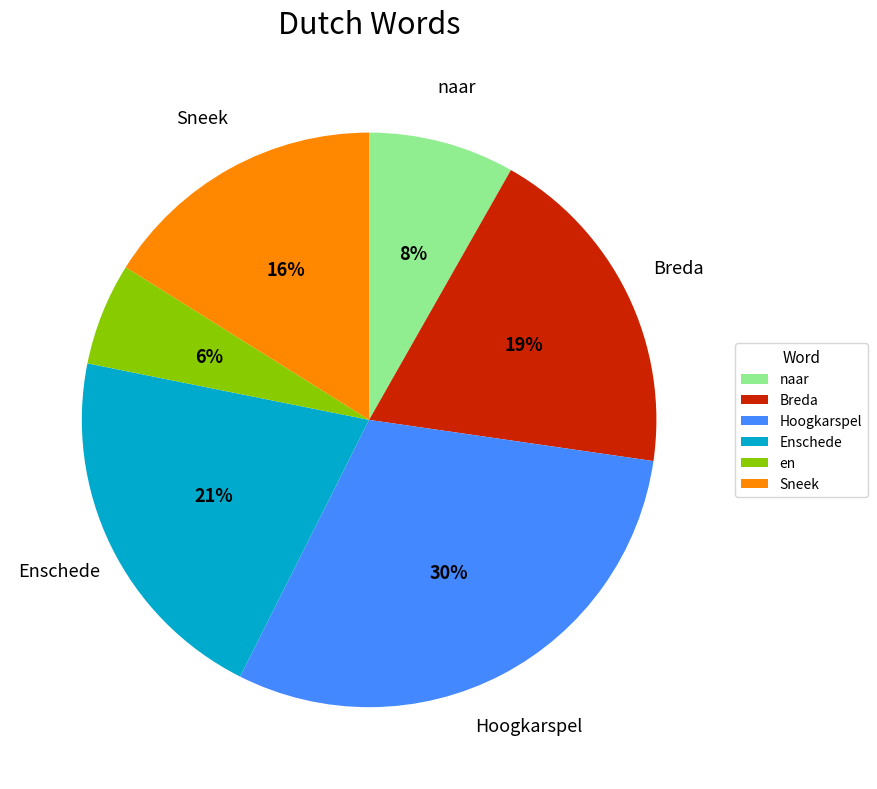

To the nearest percent, what is the average slice percentage?

17%